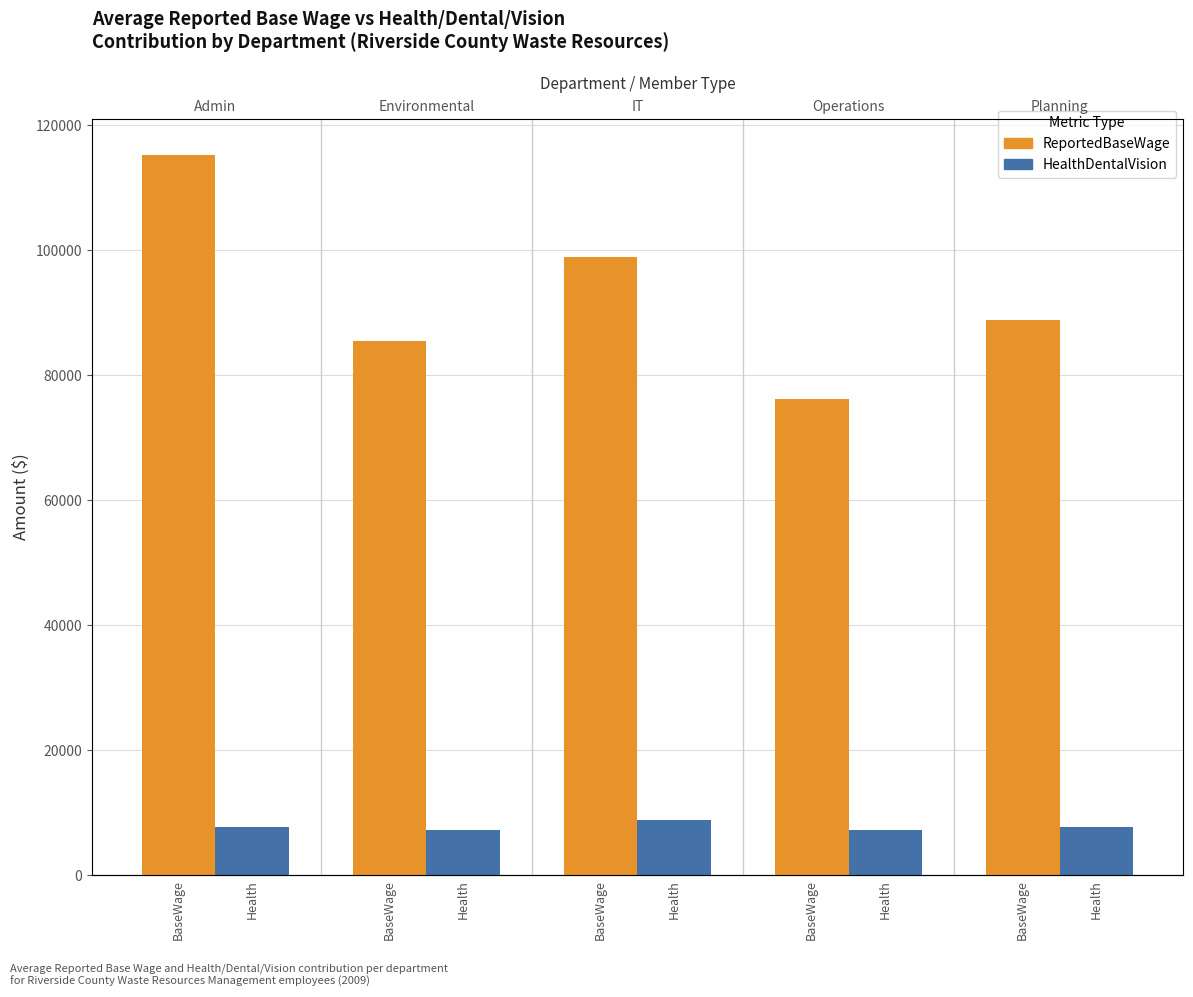

Is the value of HealthDentalVision at BaseWage greater than the value of ReportedBaseWage at BaseWage?

No